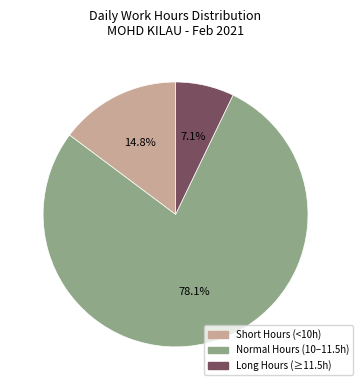

Count the number of slices in the pie.

3